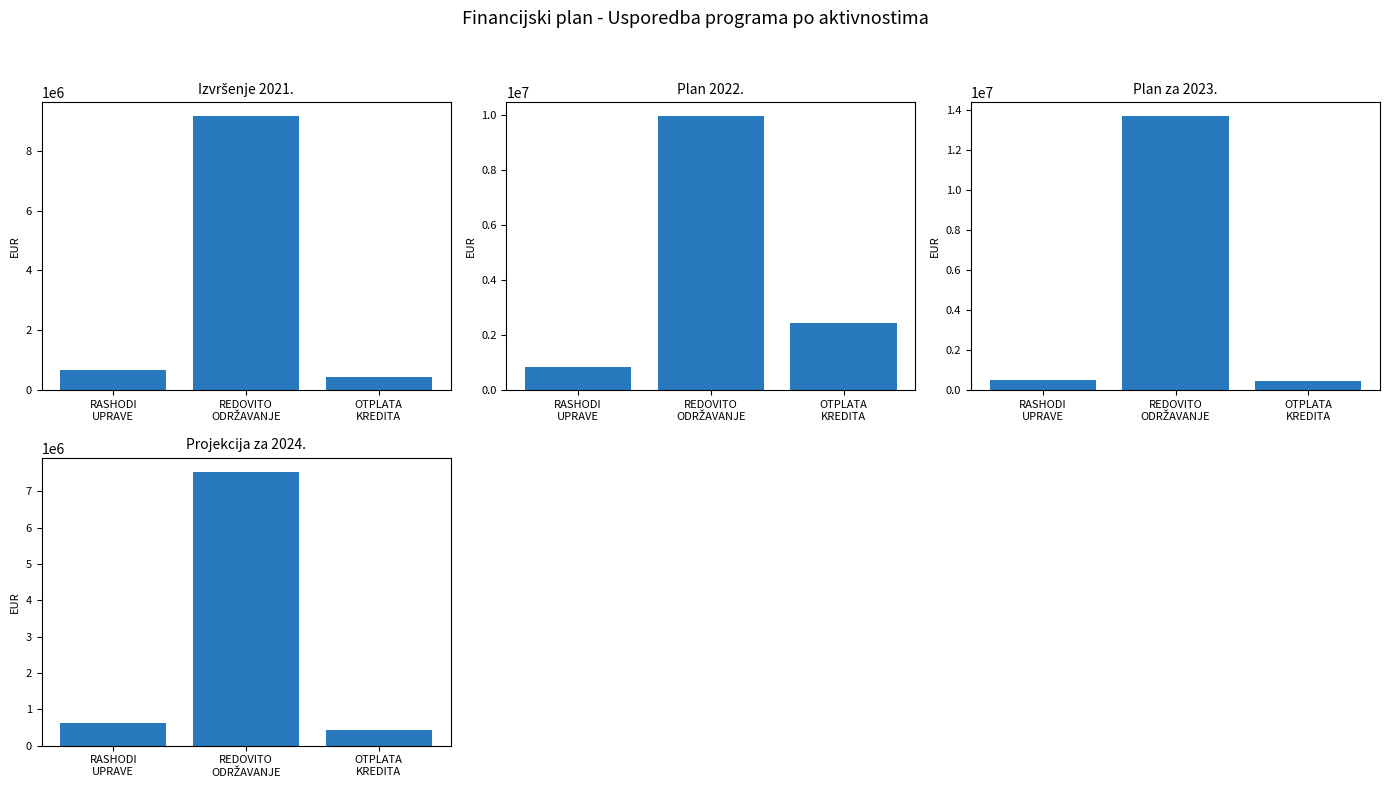

What is the minimum value for Plan 2022.?

858849